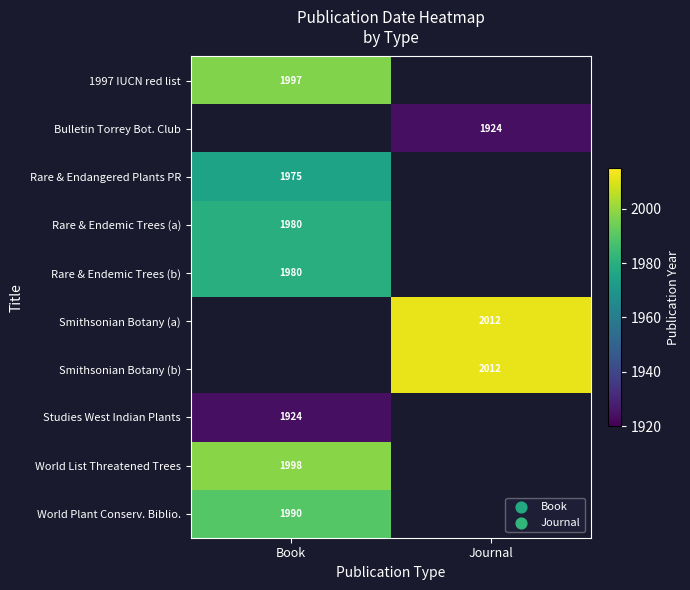

True or false: Rare & Endangered Plants PR has a value of 3248 at Book.

False